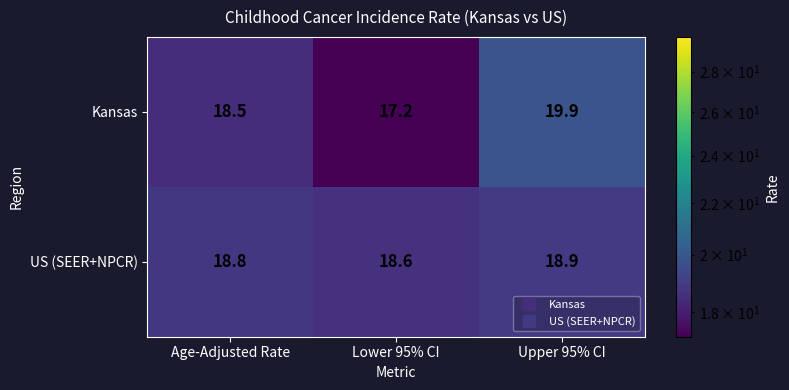

Is the value of US (SEER+NPCR) at Lower 95% CI greater than the value of Kansas at Age-Adjusted Rate?

Yes